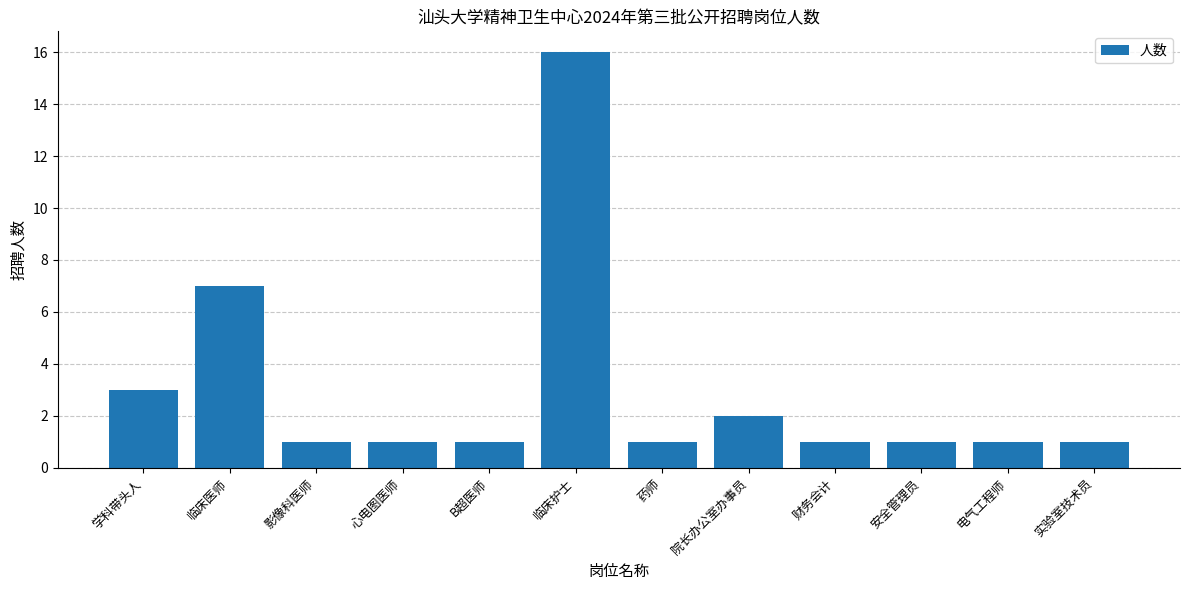

What is the difference between the maximum and minimum values?

15